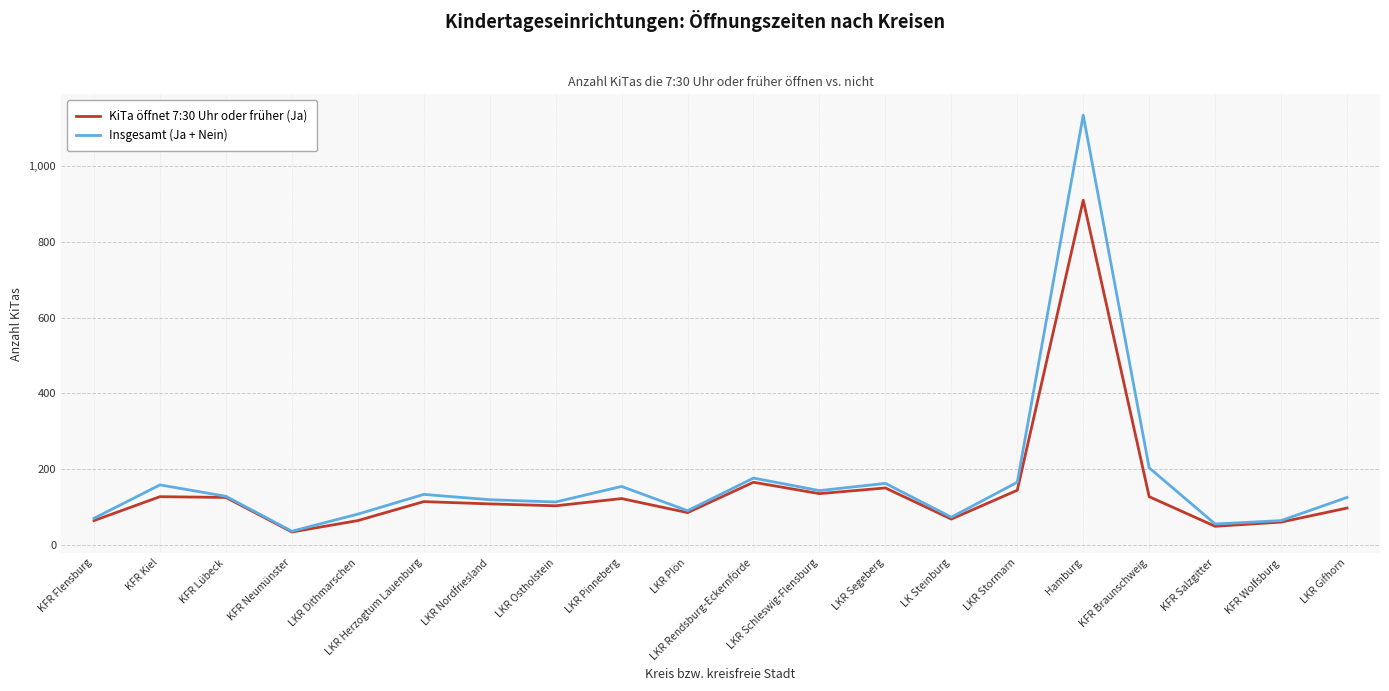

At which category is the sum across all series the highest?

Hamburg